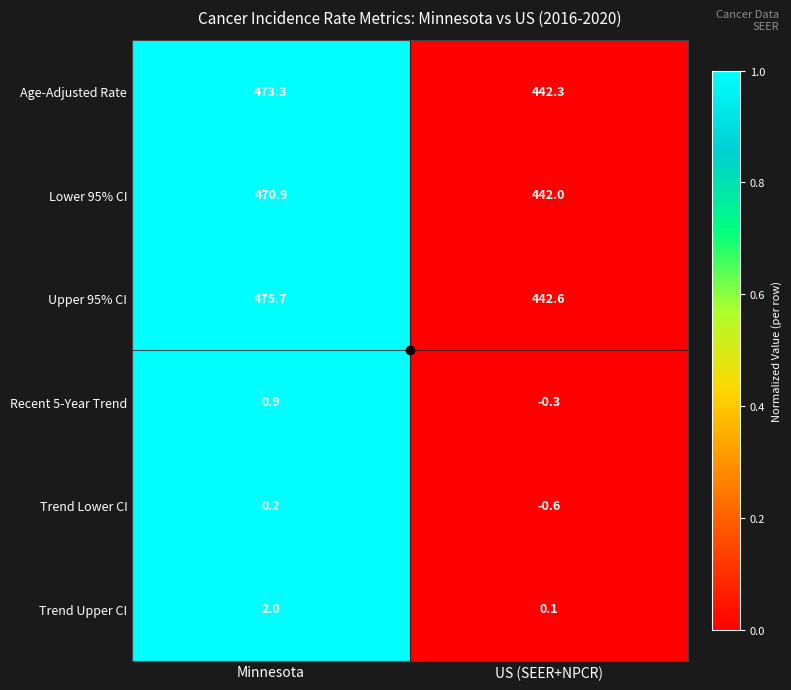

Is it true that Lower 95% CI equals 442.0 at US (SEER+NPCR)?

True